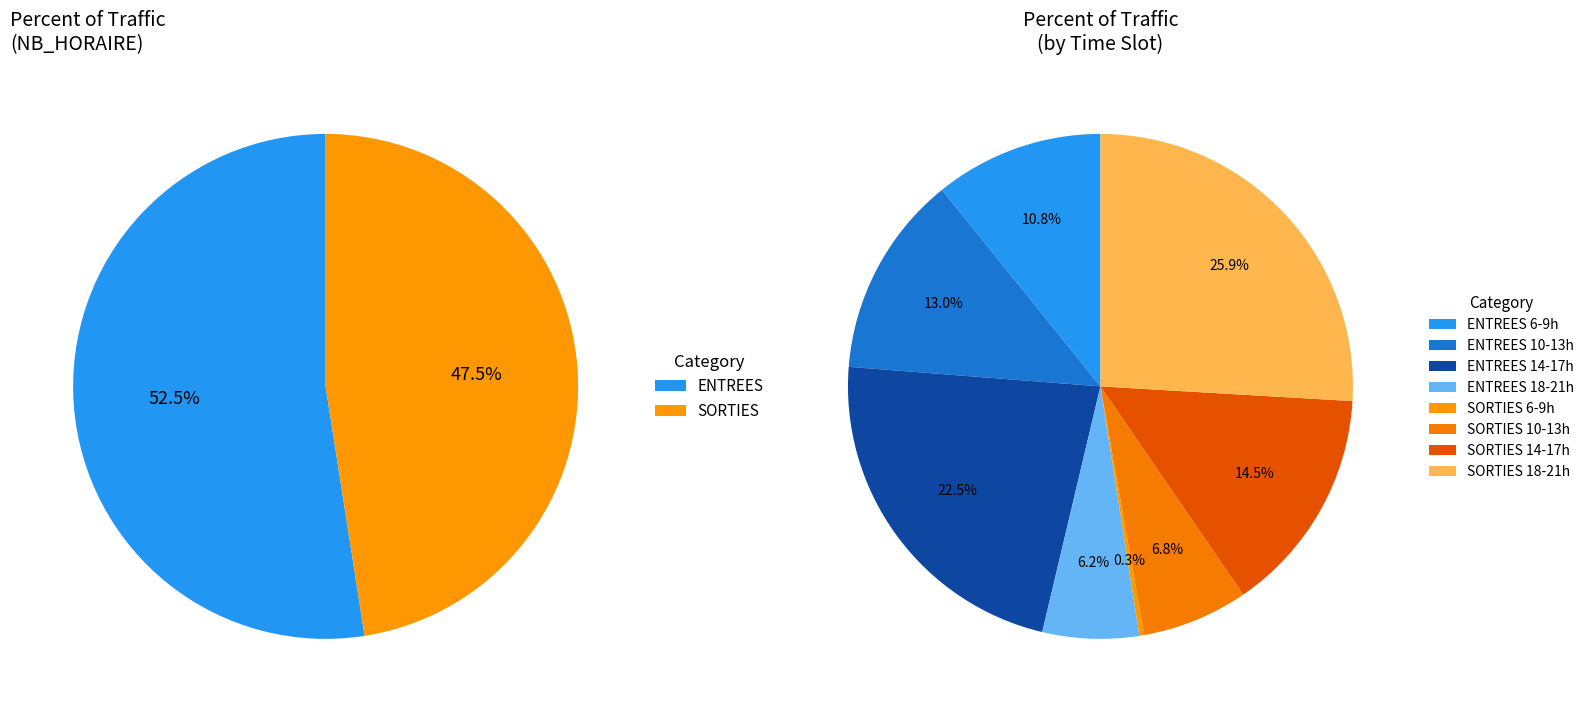

Is it true that 10 is 1% of the pie?

False